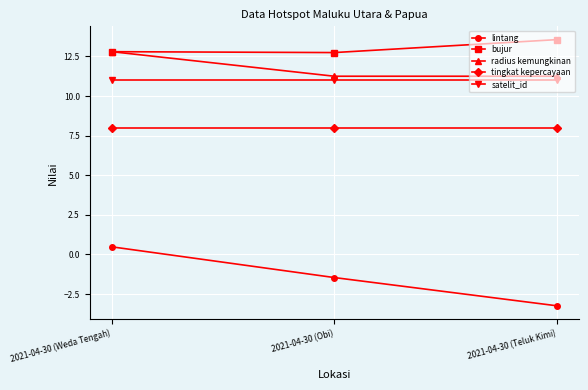

The satelit_id series shows 17.9 at 2021-04-30 (Obi). True or false?

False